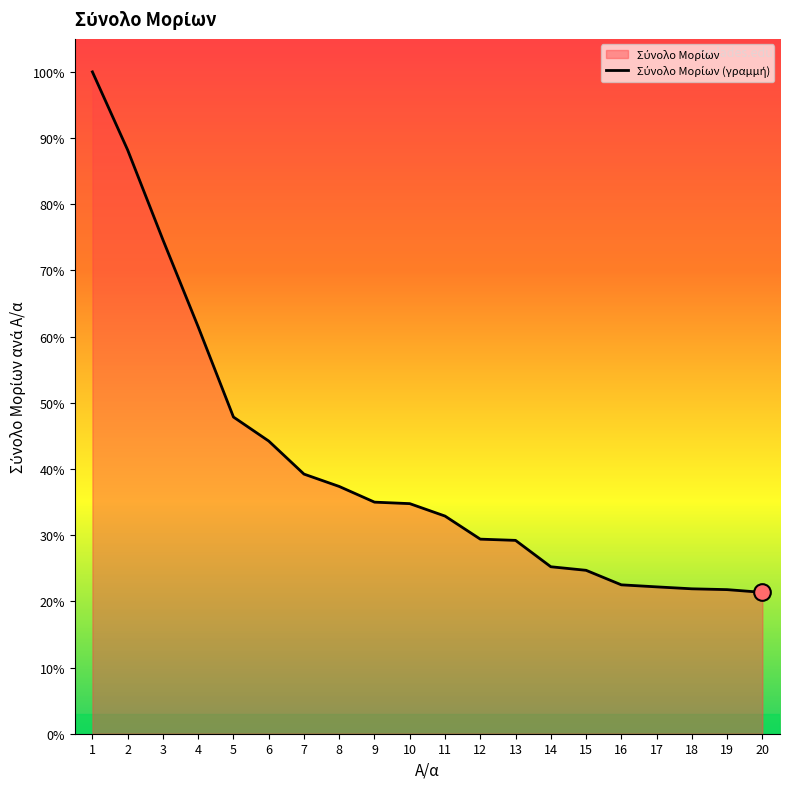

What is the smallest value displayed?

21.4